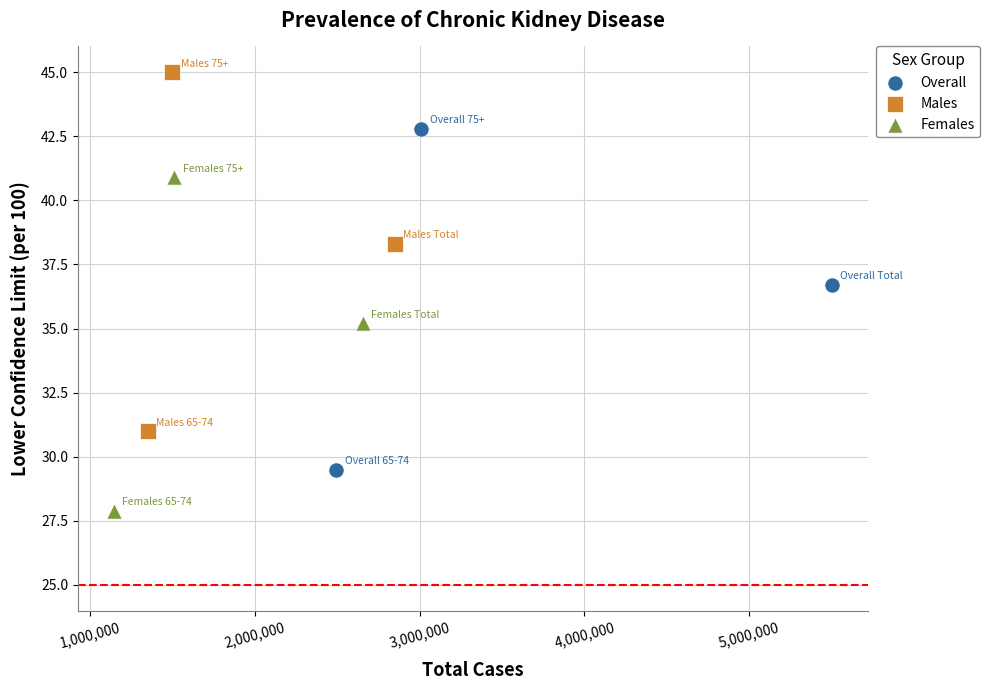

Which series contains the highest Y value?

Males